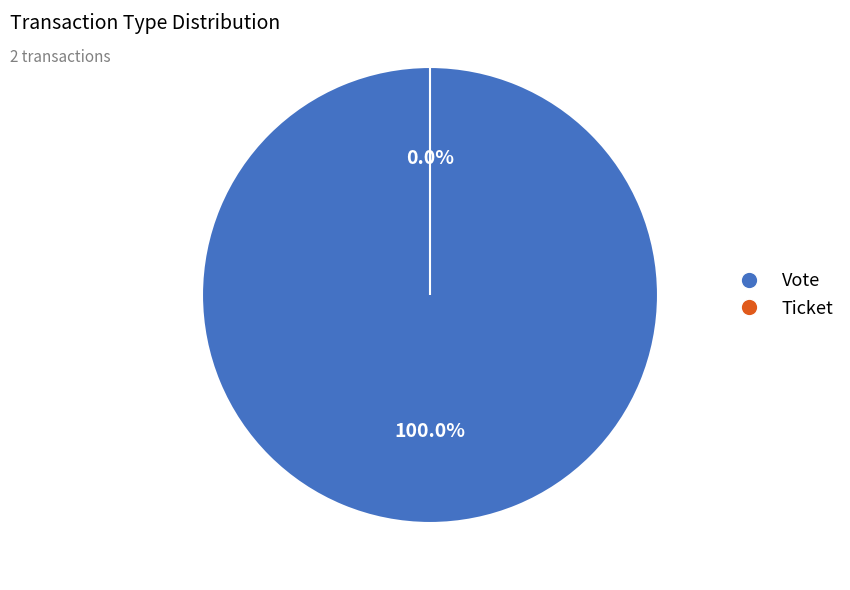

How many segments does this pie chart have?

2